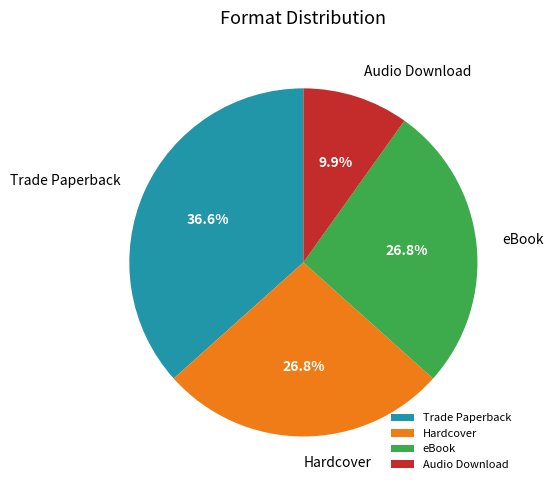

Which category has the smallest portion of the pie?

Audio Download